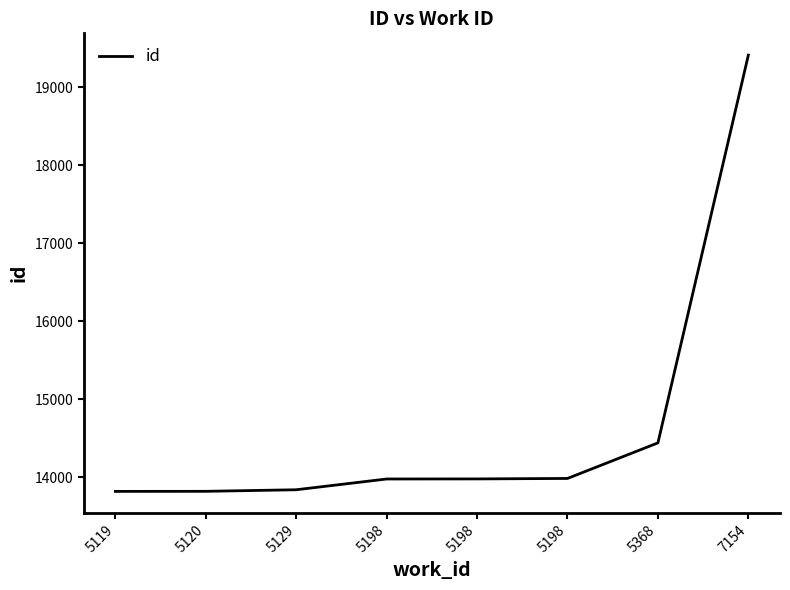

Rank the categories by value from lowest to highest.

5119, 5120, 5129, 5198, 5198, 5198, 5368, 7154